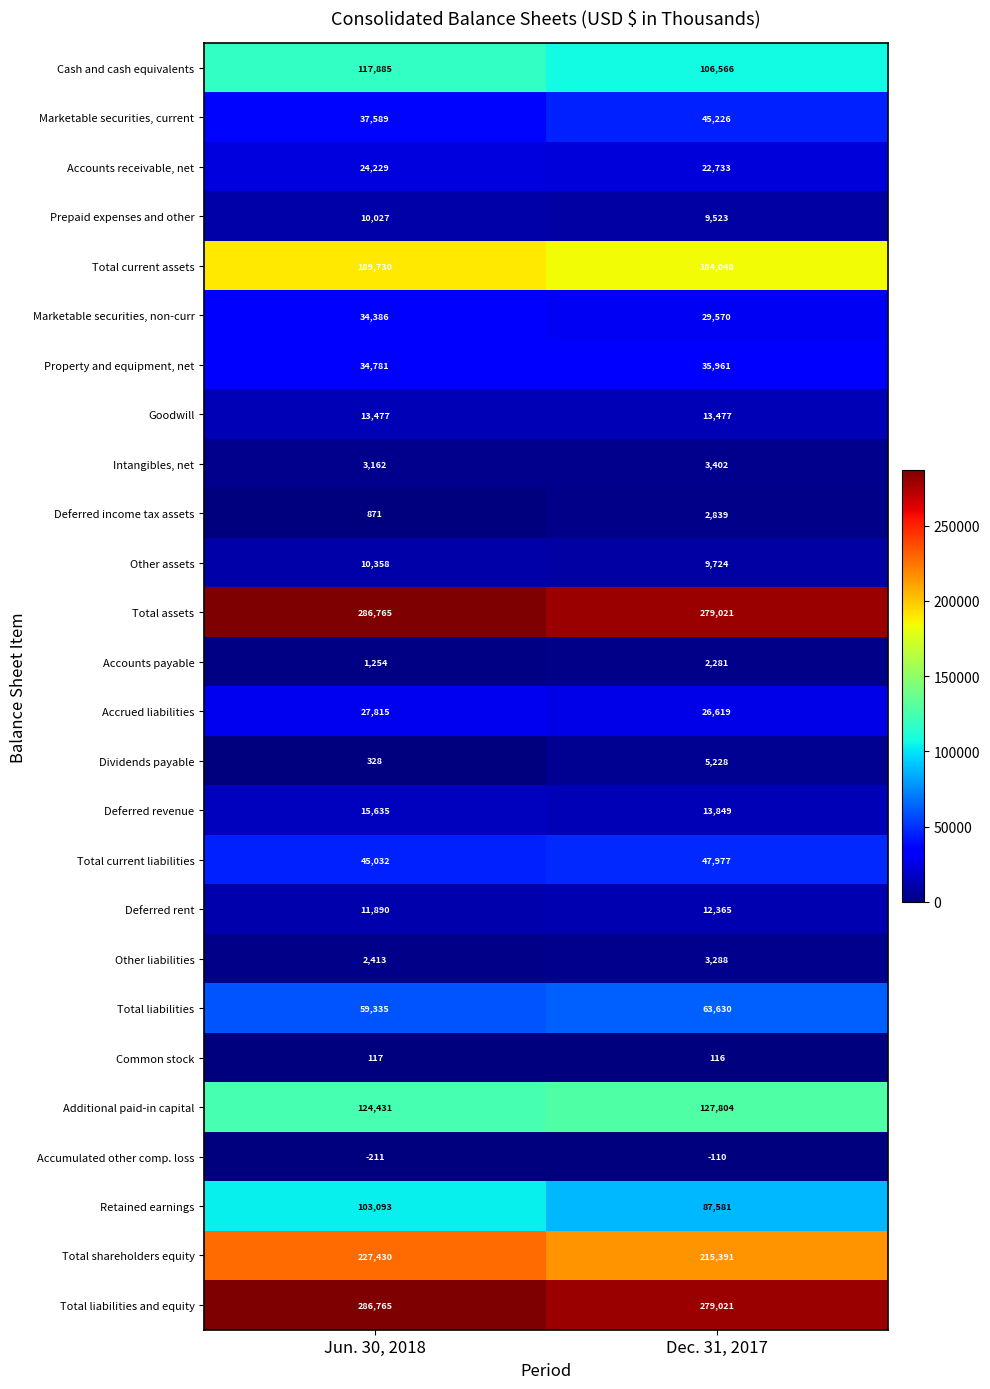

What is the total value across all series at Jun. 30, 2018?

1668587